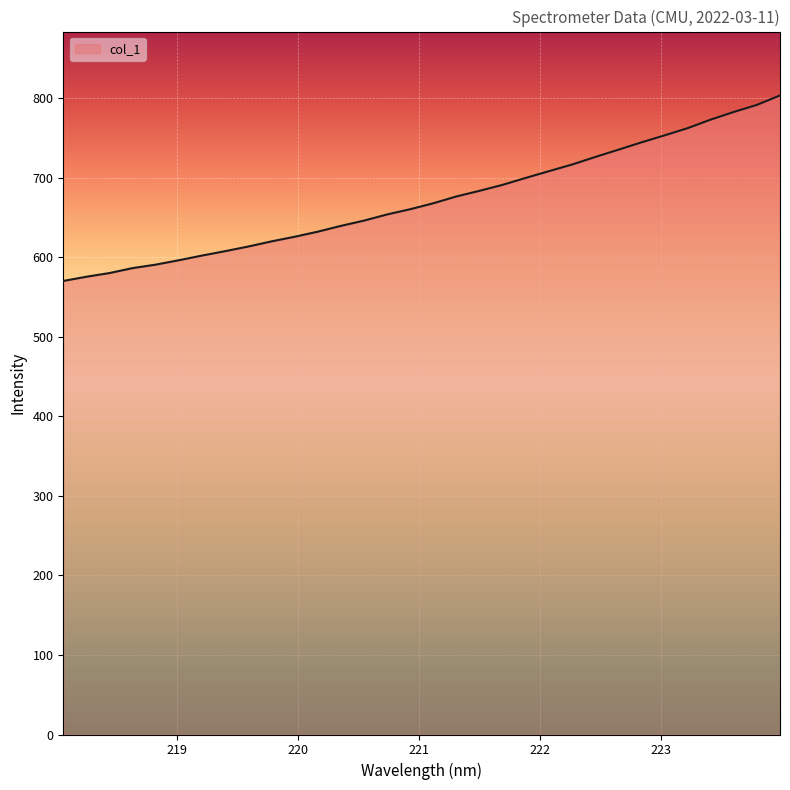

What is the minimum value shown in the chart?

570.2